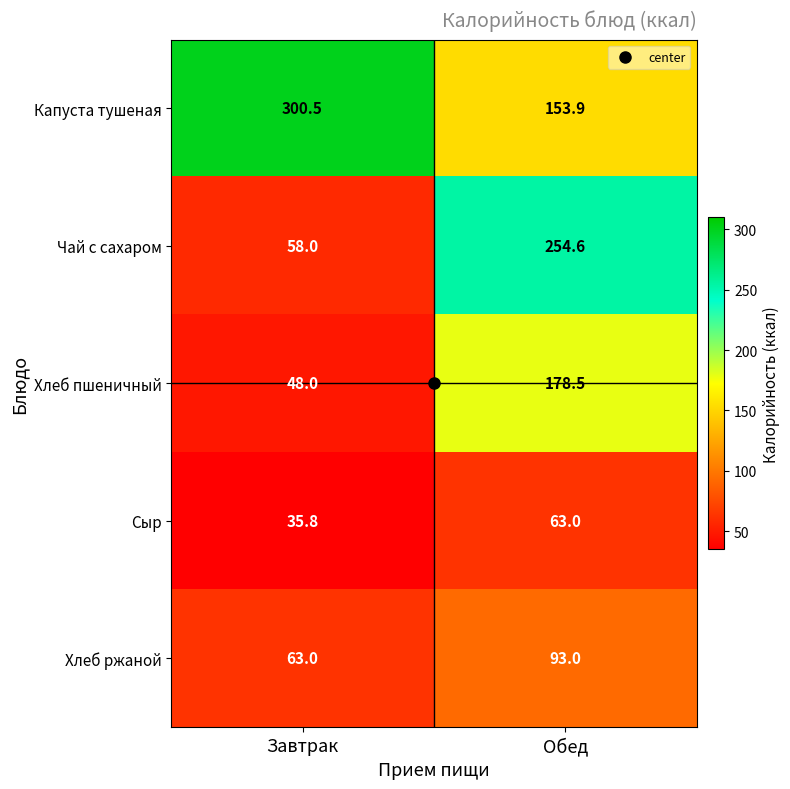

Count the number of data series in this chart.

5